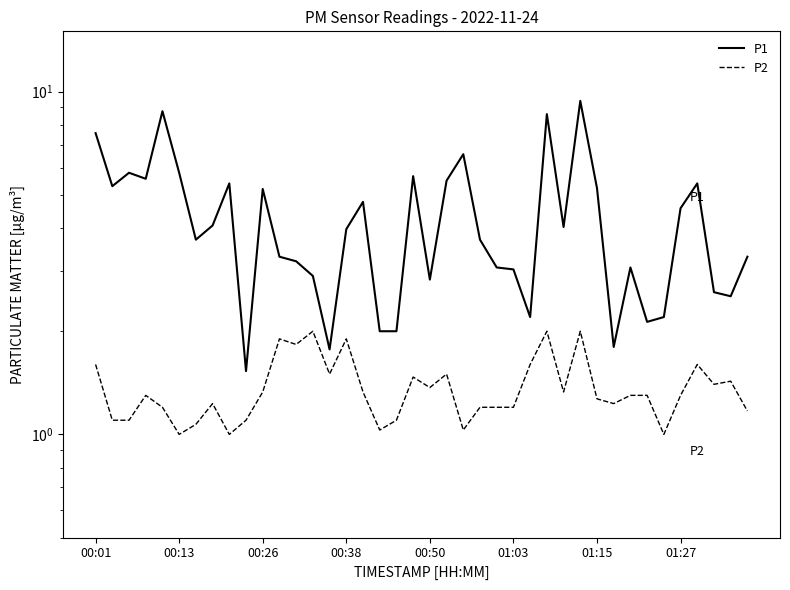

List the series in order of their overall mean, lowest first.

P2, P1